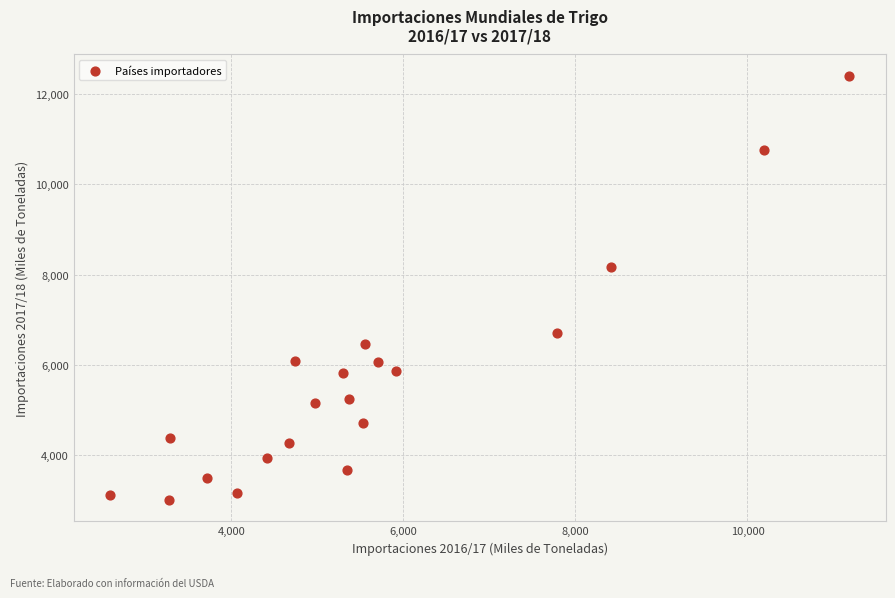

What Y value in the scatter plot is closest to 7708?

8172